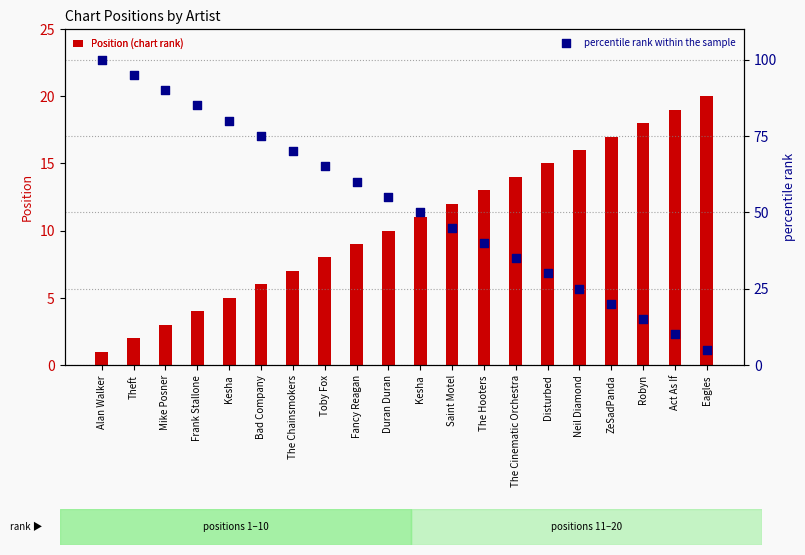

At how many categories does at least one series exceed 86?

3